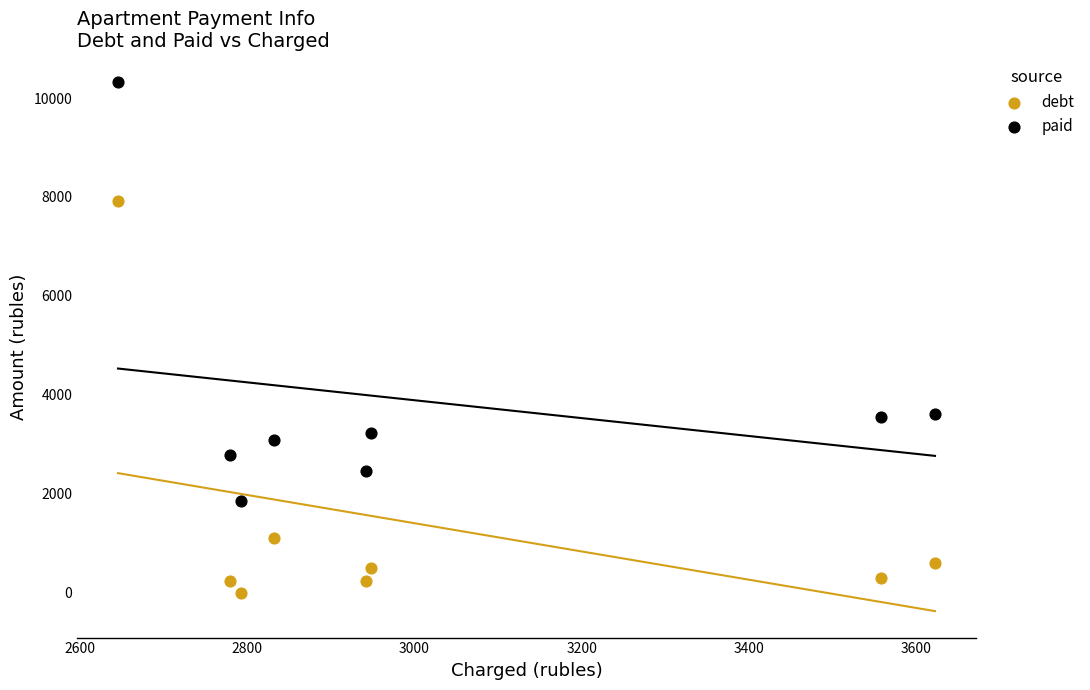

In the paid series, what Y value is closest to 6095?

3622.3